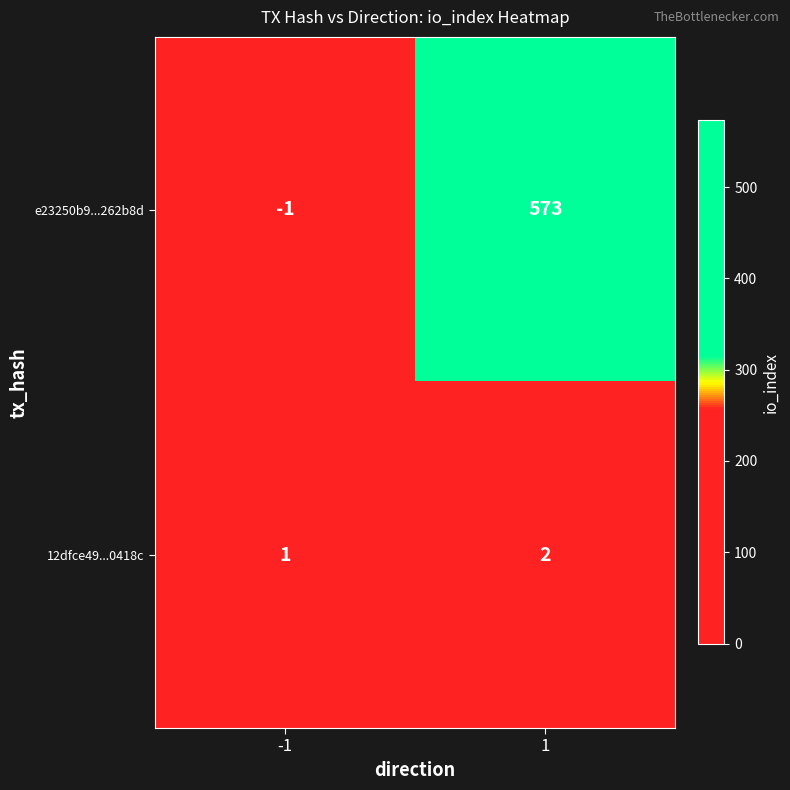

Which series has the widest spread of values?

e23250b9...262b8d